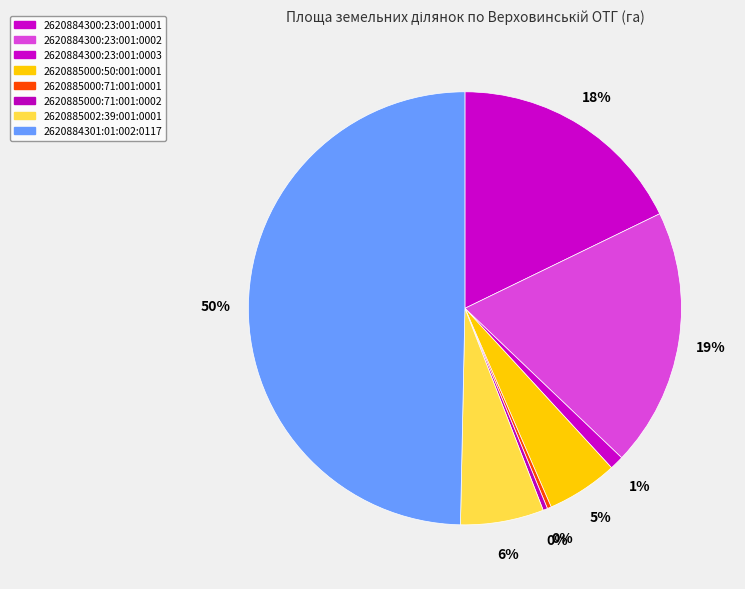

How many slices are in this pie chart?

8